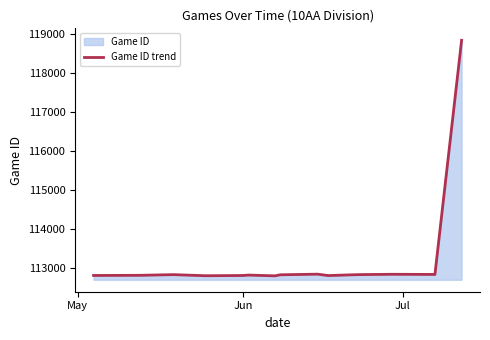

True or false: there are more than 0 points higher than both neighbors.

True